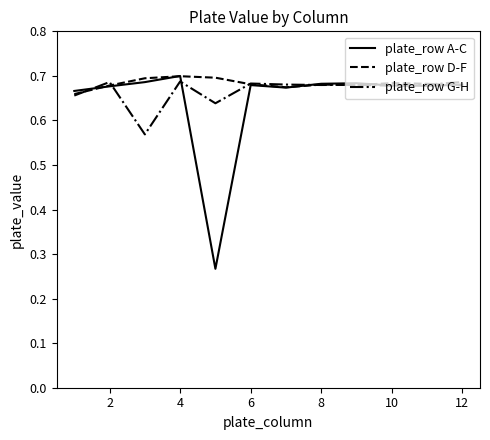

Which series has the largest total across all categories?

plate_row D-F